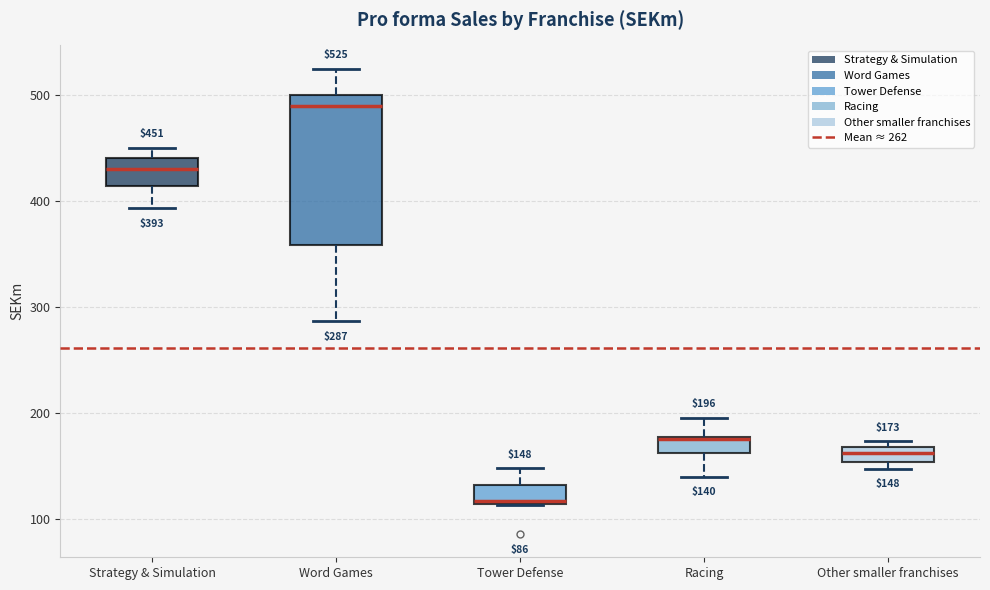

Which box is the tallest, from its lower edge to its upper edge?

Word Games